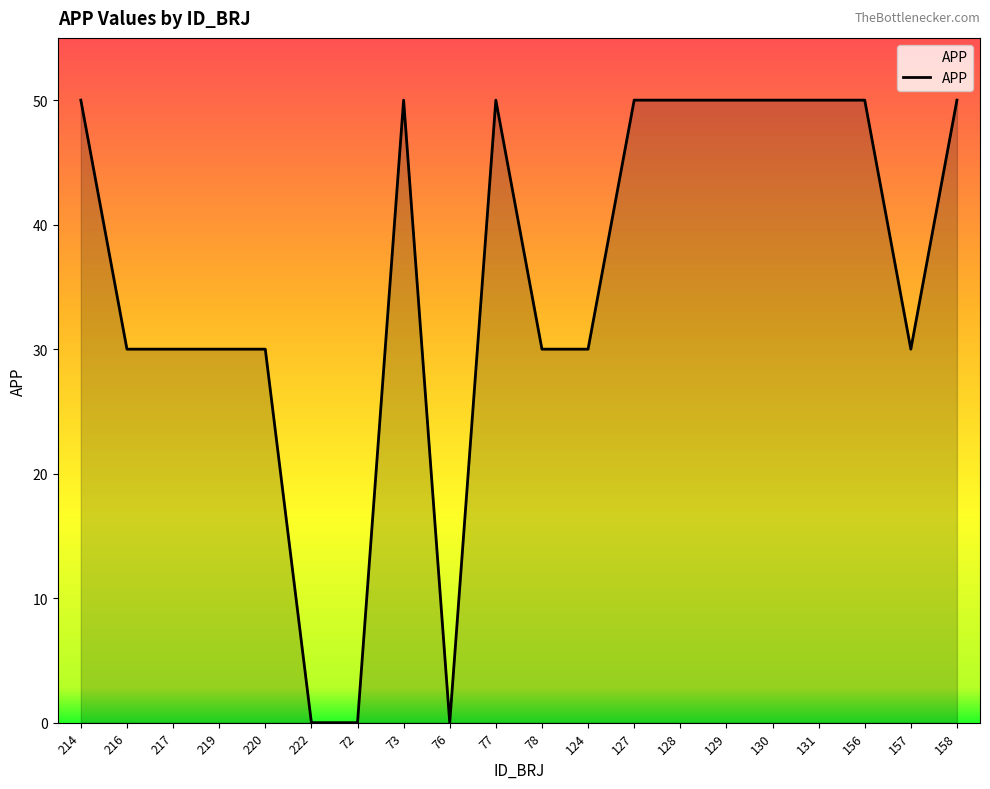

The value at 131 is 50. True or false?

True